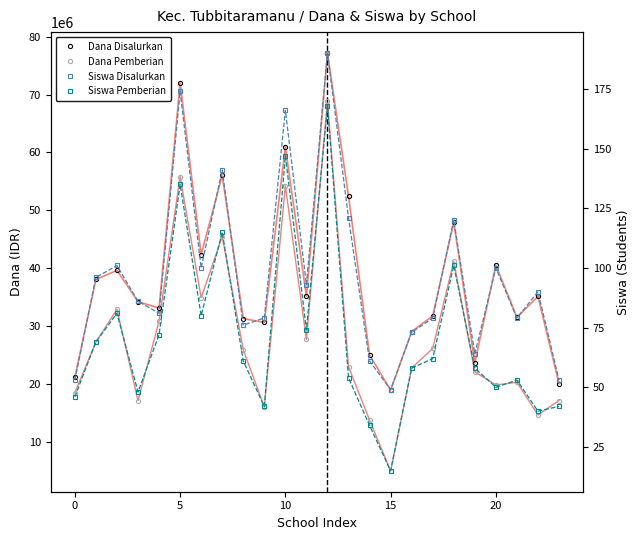

At which category is the sum across all series the highest?

12